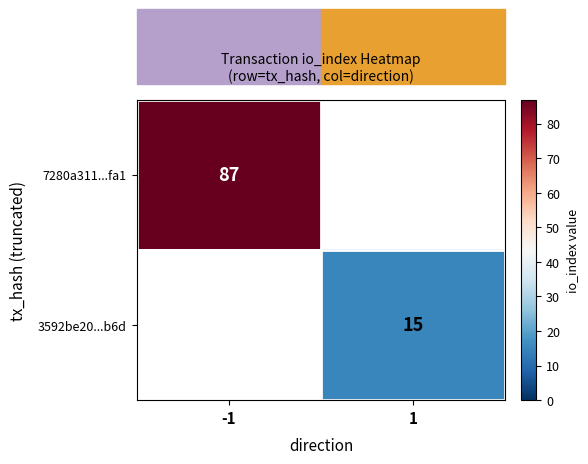

The value of 7280a311...fa1 at -1 is 49. True or false?

False